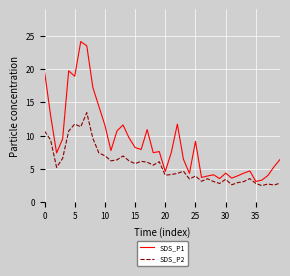

What is the difference between the maximum and minimum values in the SDS_P2 series?

11.0